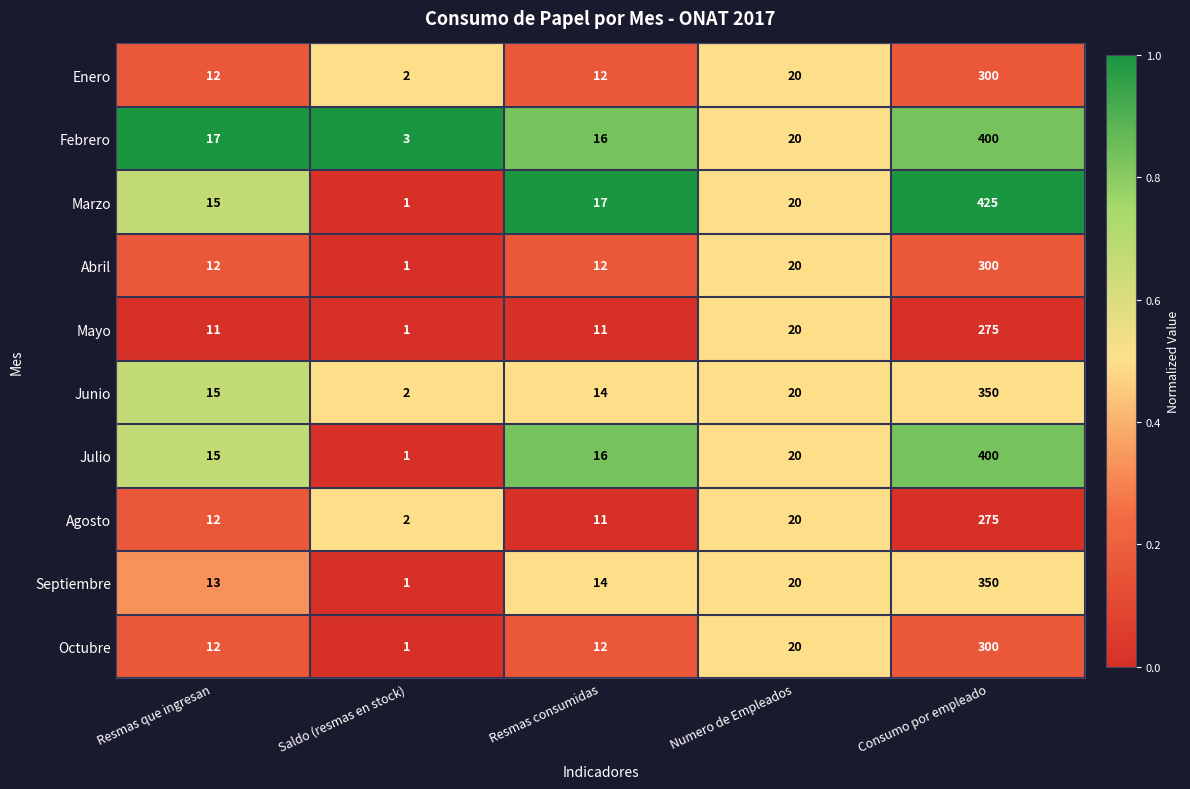

Between Numero de Empleados and Consumo por empleado, which series saw the biggest shift?

Marzo